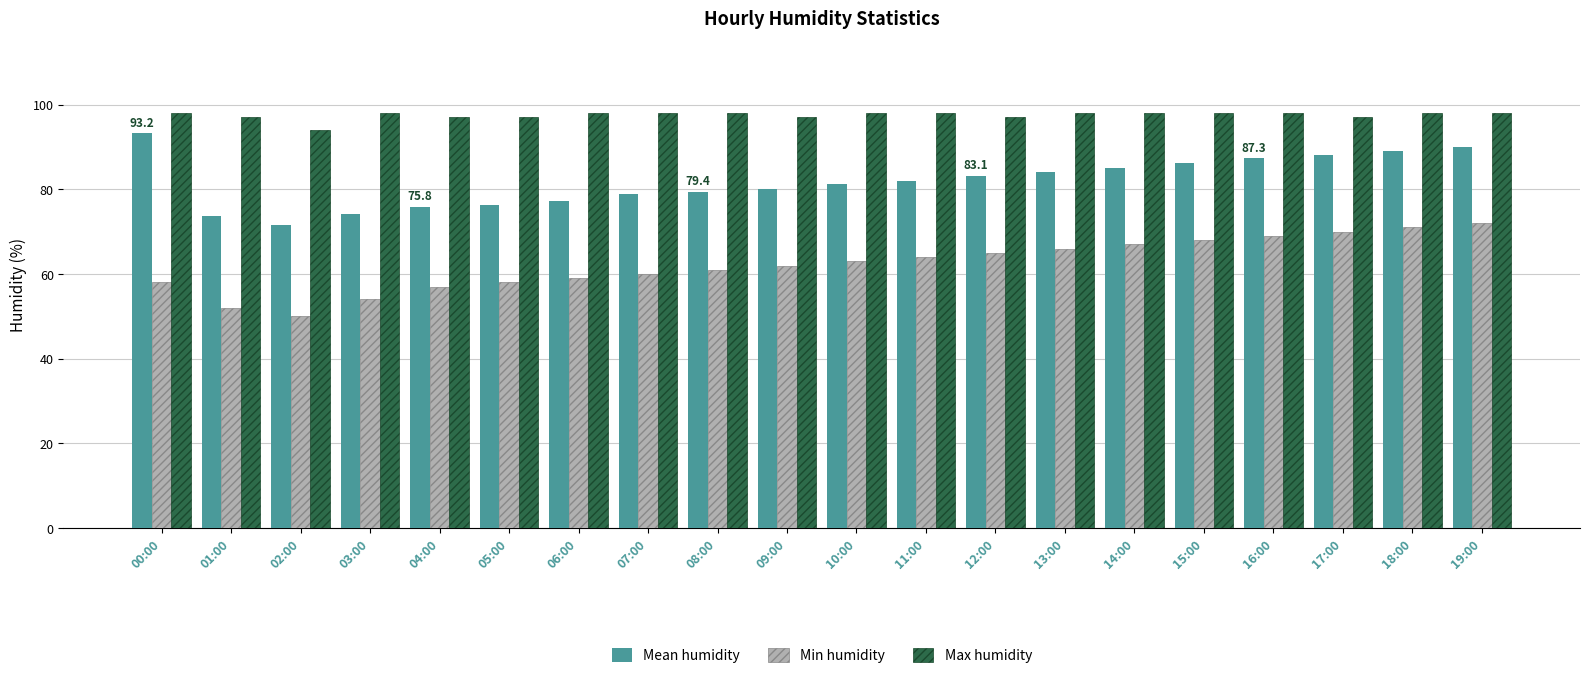

How many bars are there in each group?

3